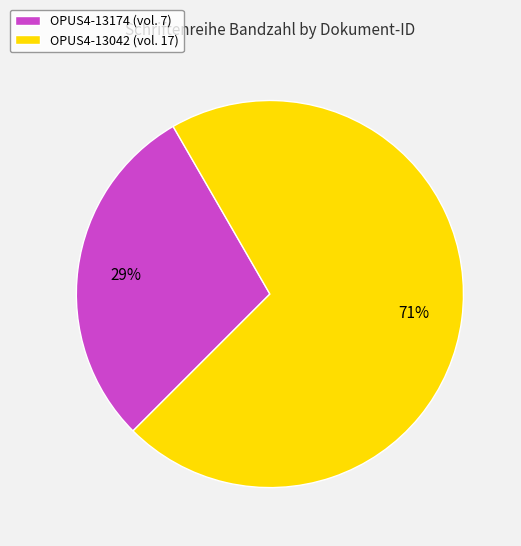

Is there any slice that represents more than half of the pie?

Yes